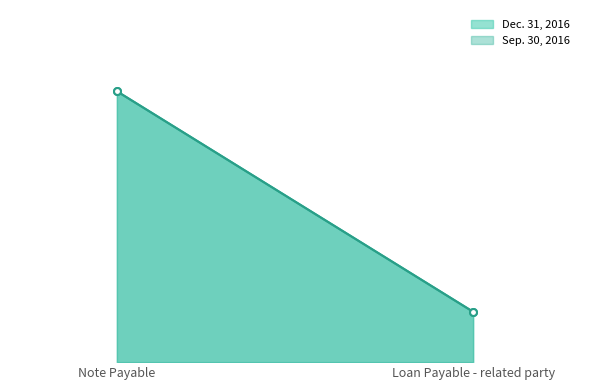

What is the maximum value shown in the chart?

1035000